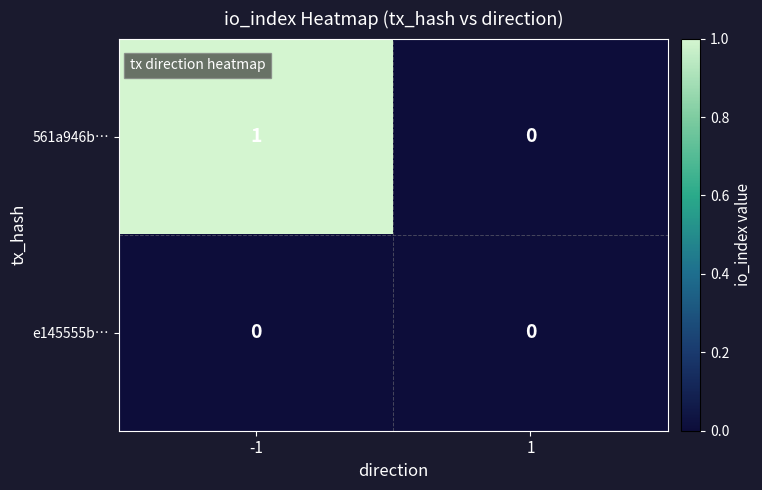

List the series in order of their peak value, highest first.

561a946b…, e145555b…